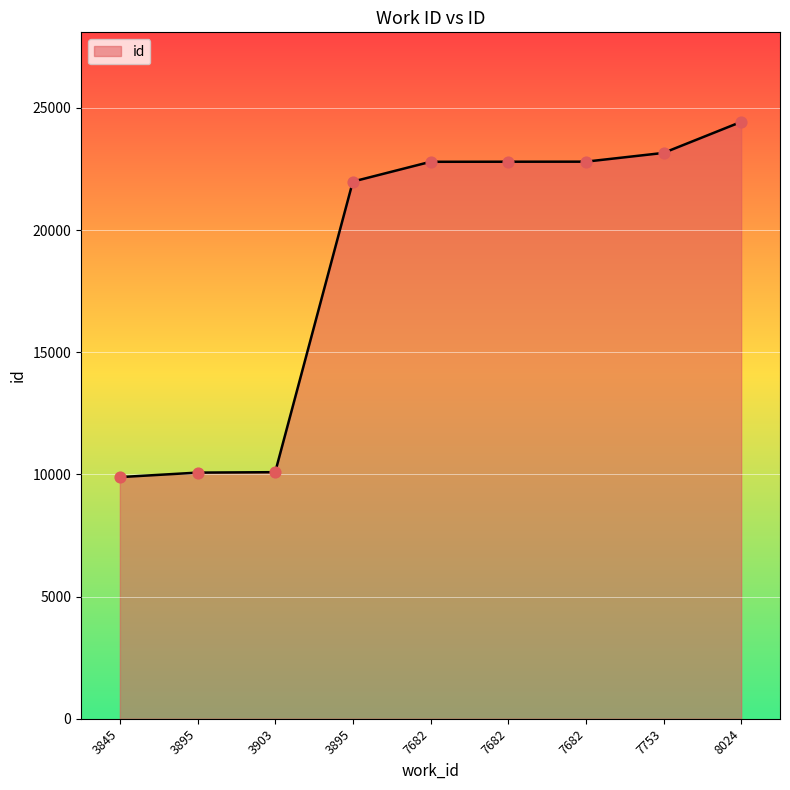

Between 3845 and 7682, which is larger?

7682